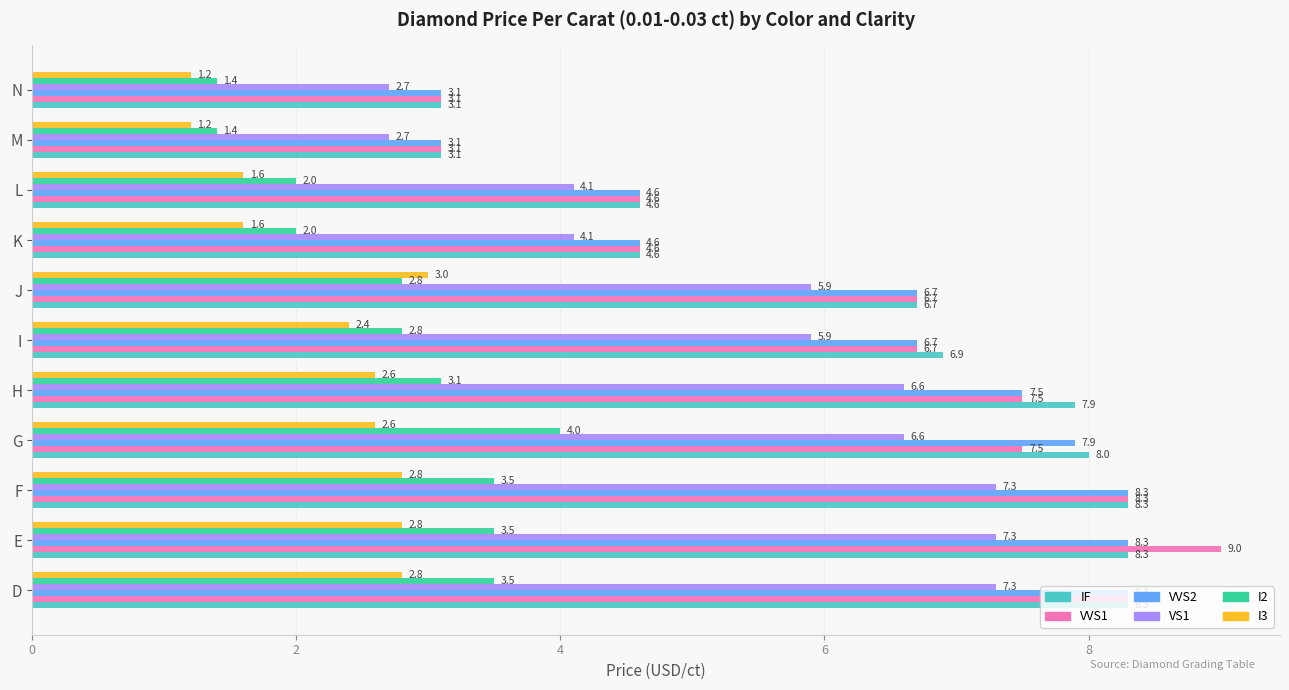

How many values in the IF series are below 6?

4